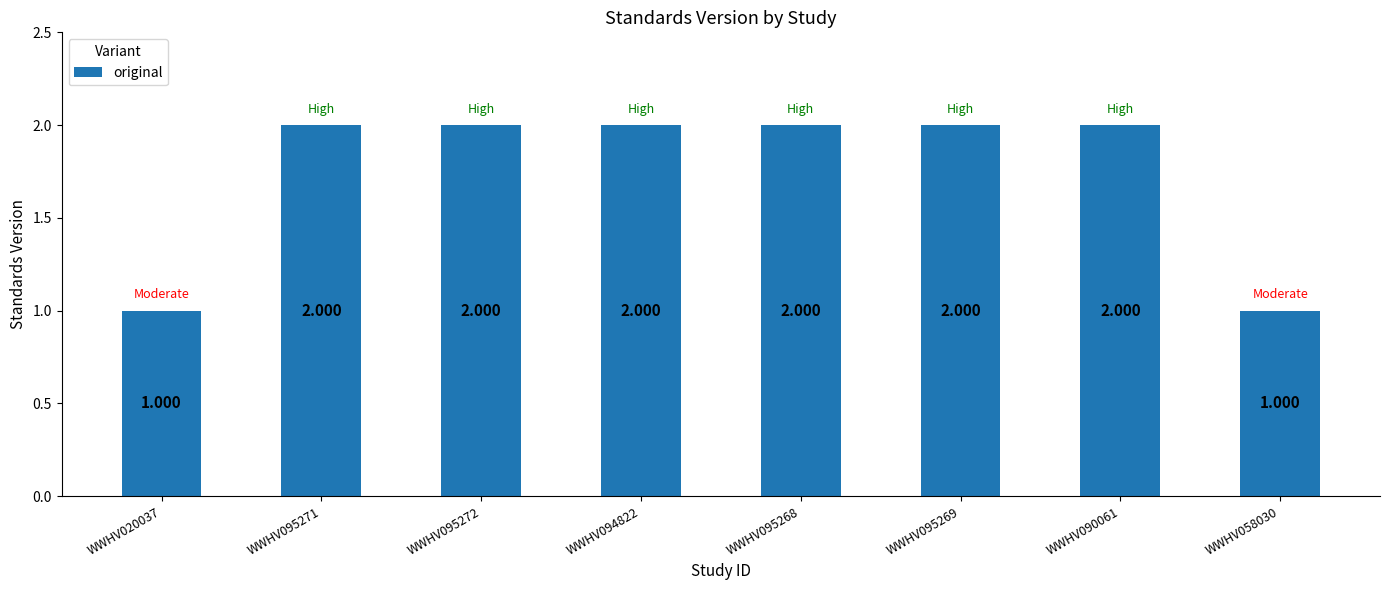

What is the ratio of the value at WWHV095271 to the value at WWHV095268?

1.0